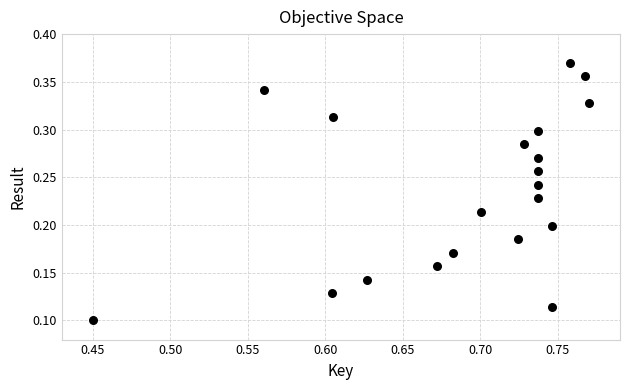

How many points are shown in the scatter plot?

20